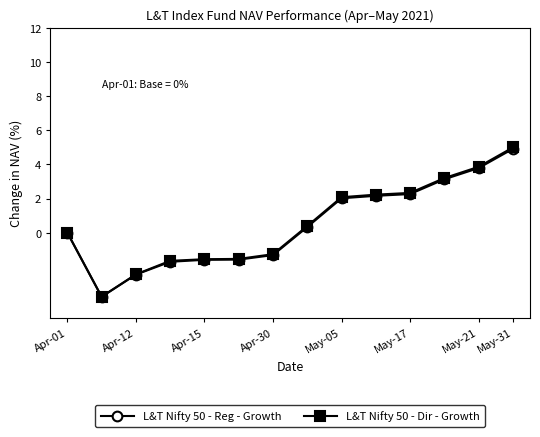

What is the lowest value of the L&T Nifty 50 - Reg - Growth series?

-3.8